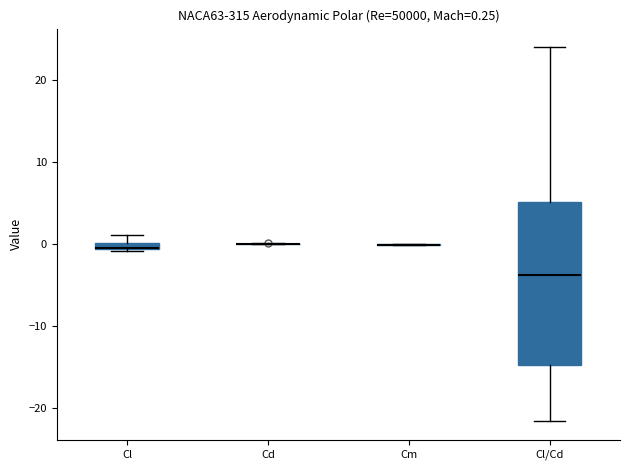

Comparing the boxes themselves (not the whiskers), which one is the tallest?

Cl/Cd